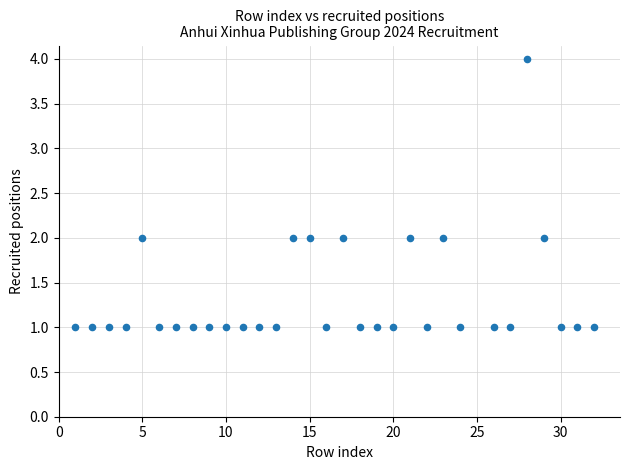

What is the range of Y values (max minus min)?

3